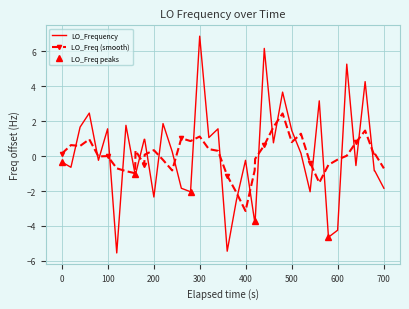

What is the highest value of the LO_Frequency series?

6.9